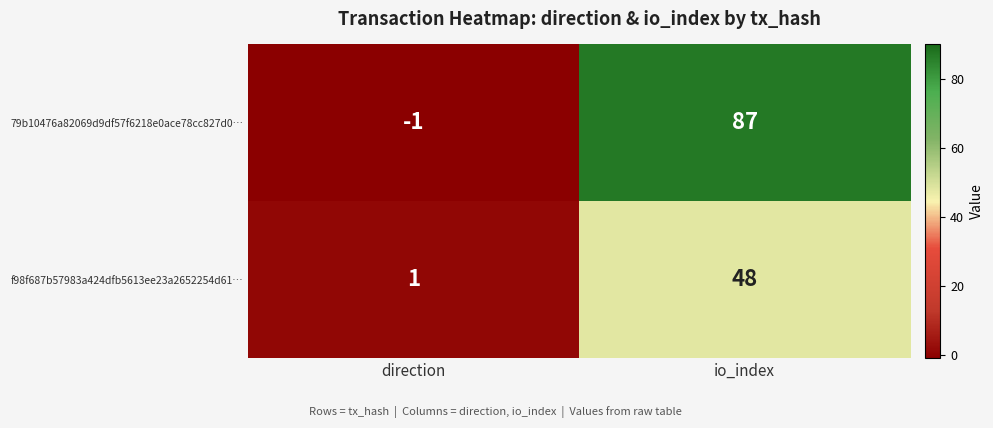

What is the spread (max minus min) of values at io_index?

39